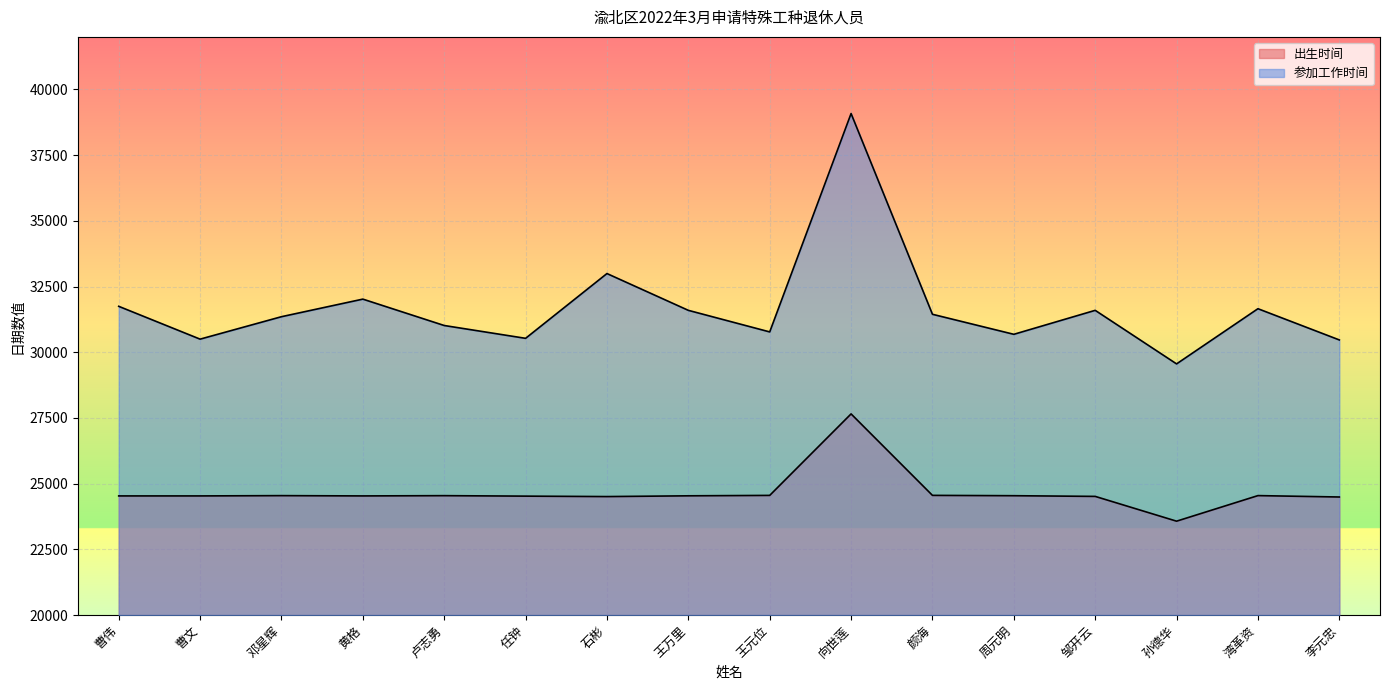

List the series in order of their overall mean, lowest first.

出生时间, 参加工作时间